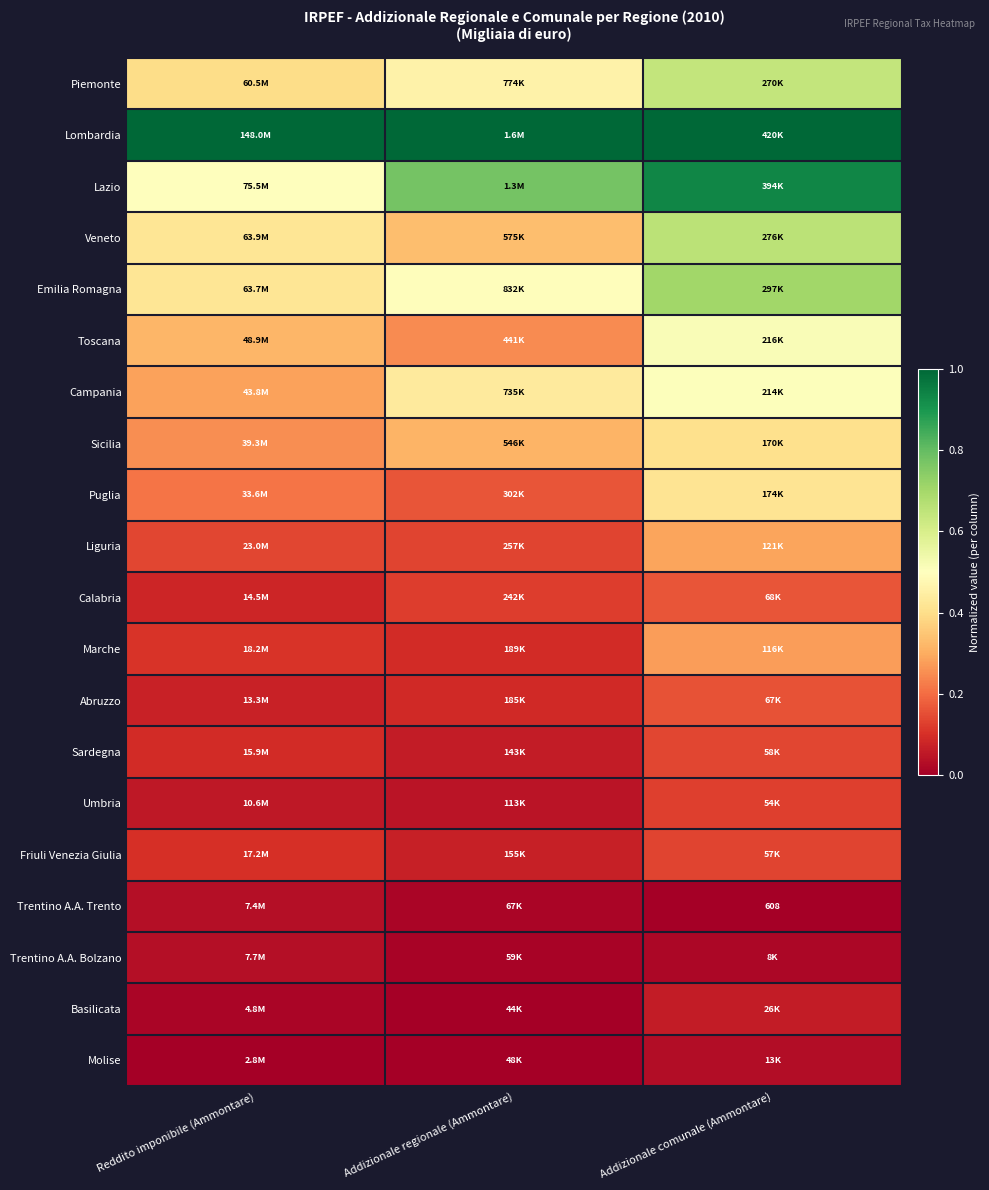

What is the total value across all series at Addizionale comunale (Ammontare)?

7.2